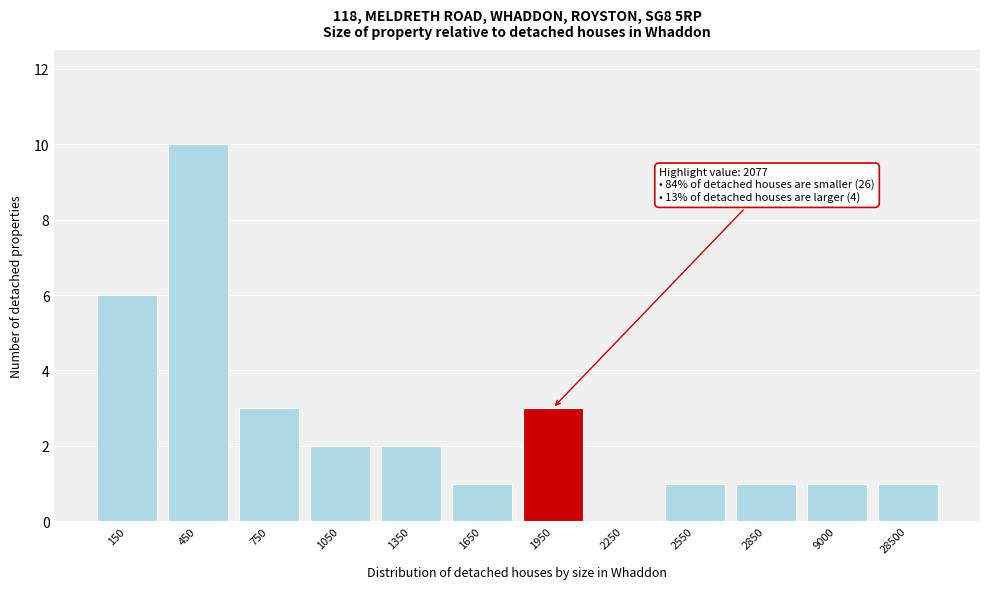

Reading right to left, list all the values displayed in this chart.

28500=1	9000=1	2850=1	2550=1	2250=0	1950=3	1650=1	1350=2	1050=2	750=3	450=10	150=6